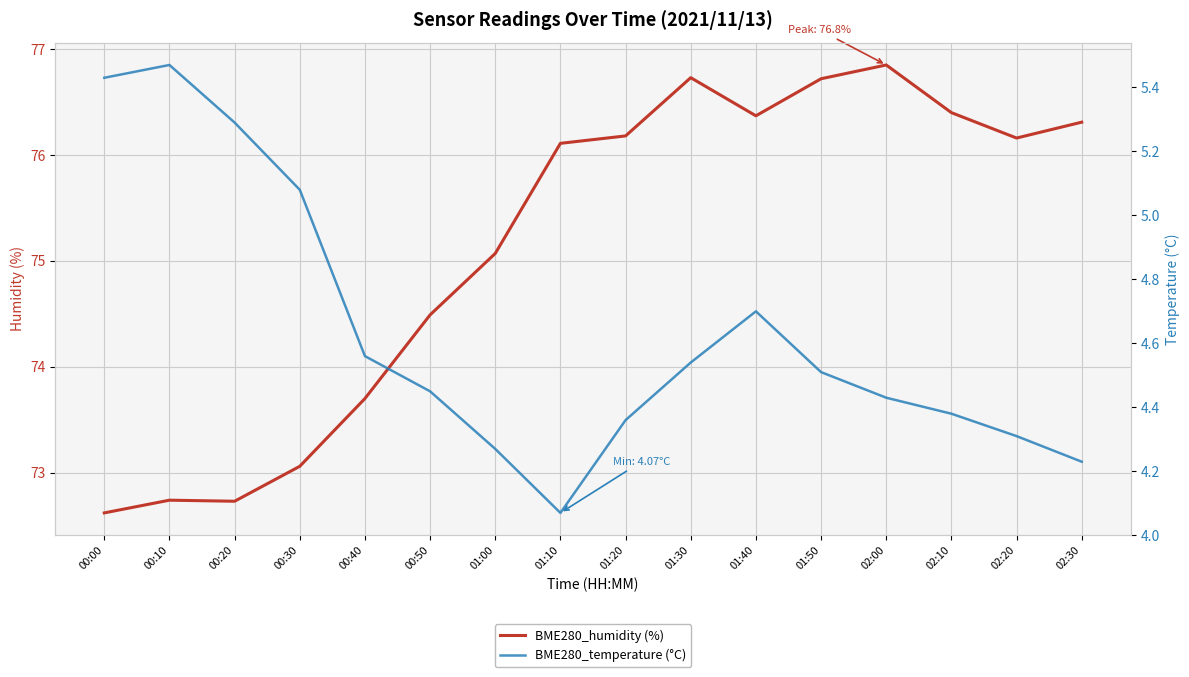

Which has a higher value, 02:30 or 01:50?

01:50